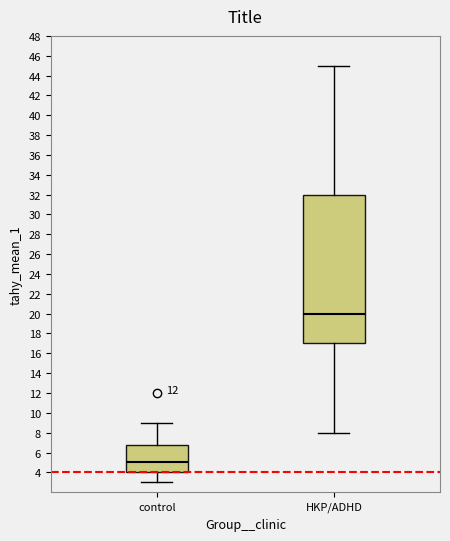

Where does the median line of the box for control sit on the y-axis? The values are not printed on the chart, so give them approximately, as read against the axis.

5.0